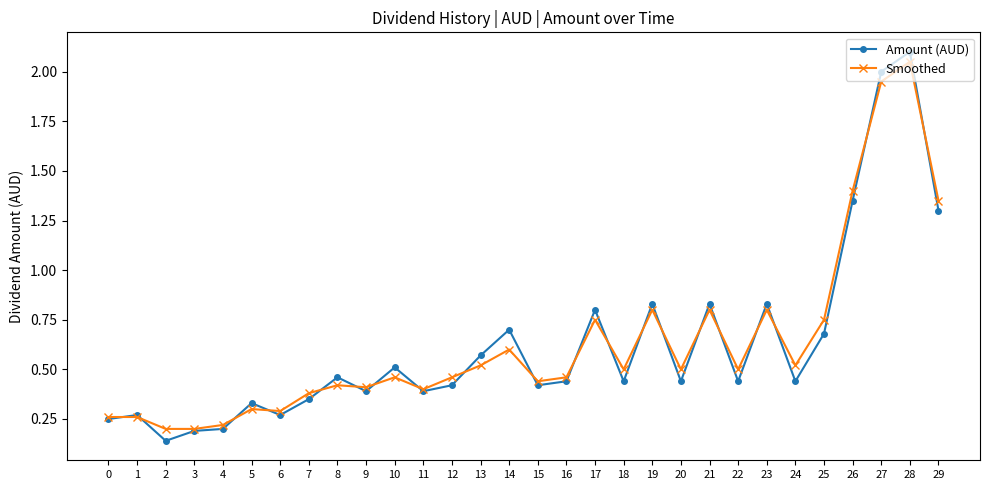

True or false: Amount (AUD) and Smoothed cross at least once.

True